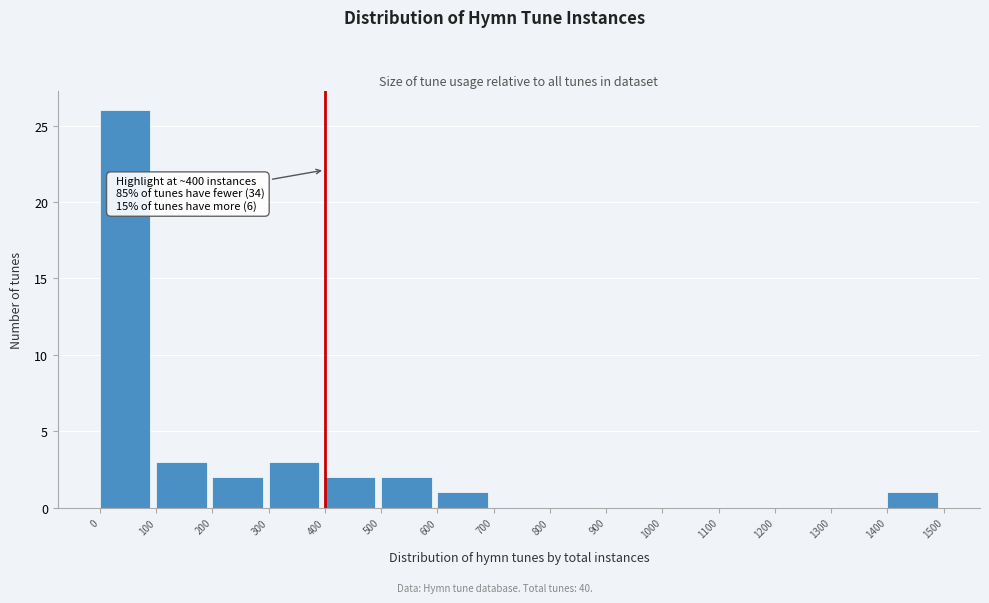

Over which range of the x-axis is the bar tallest?

0 to 100